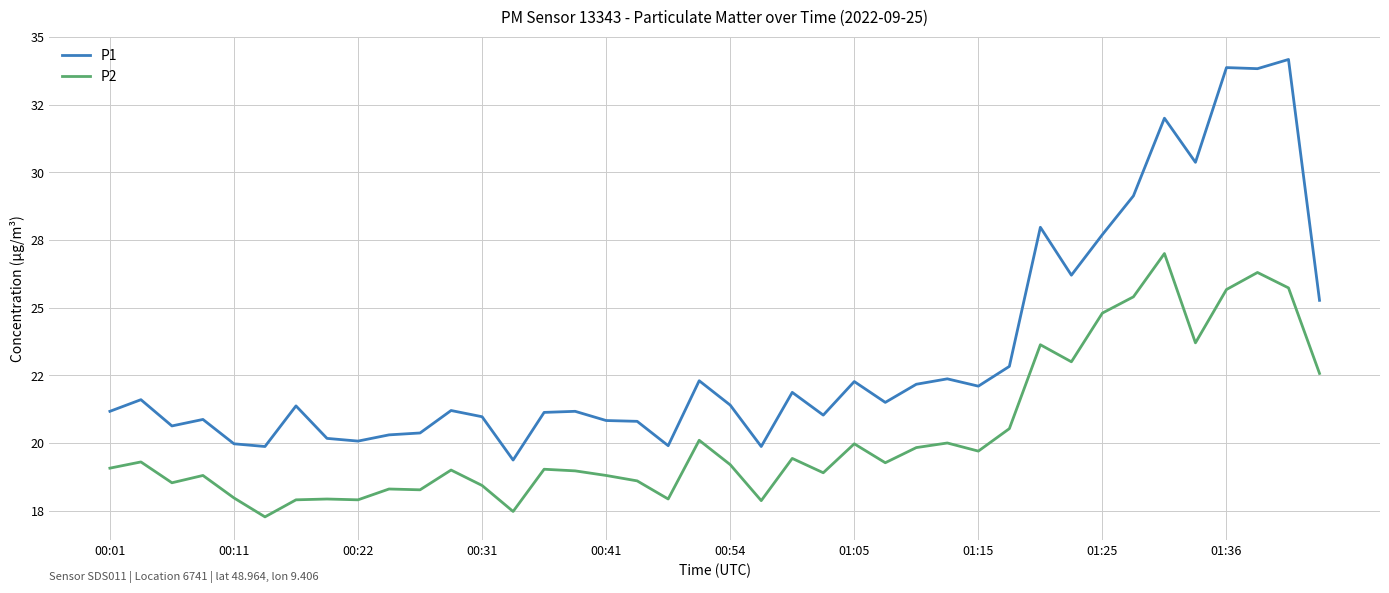

What are all the series names shown in the legend?

P1, P2